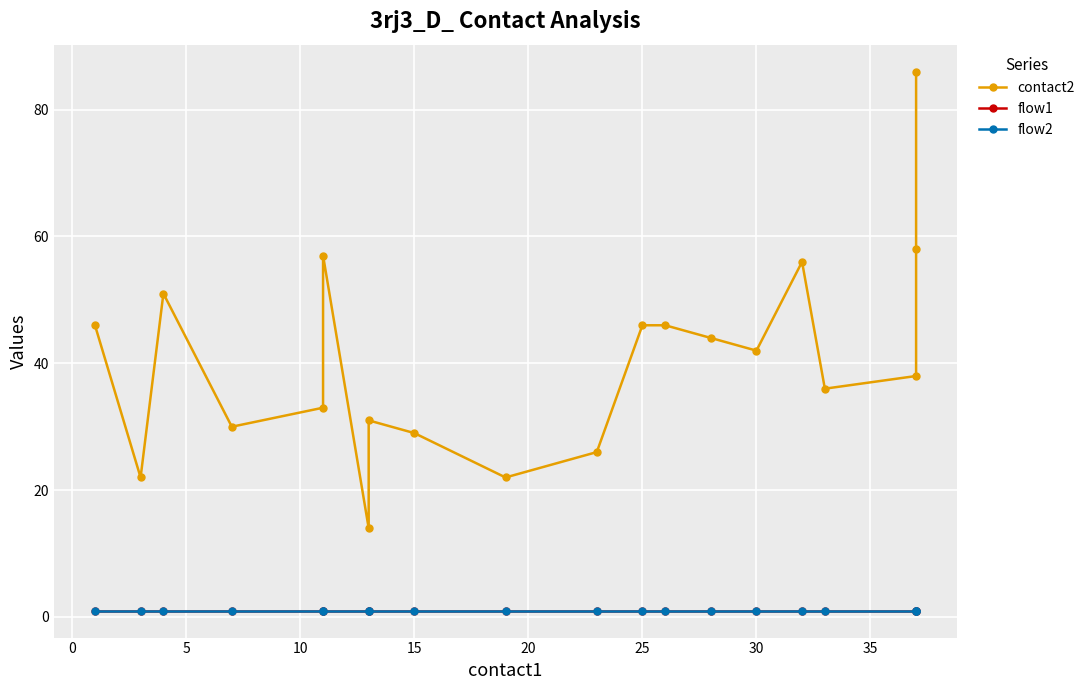

How many lines are shown in the chart?

3